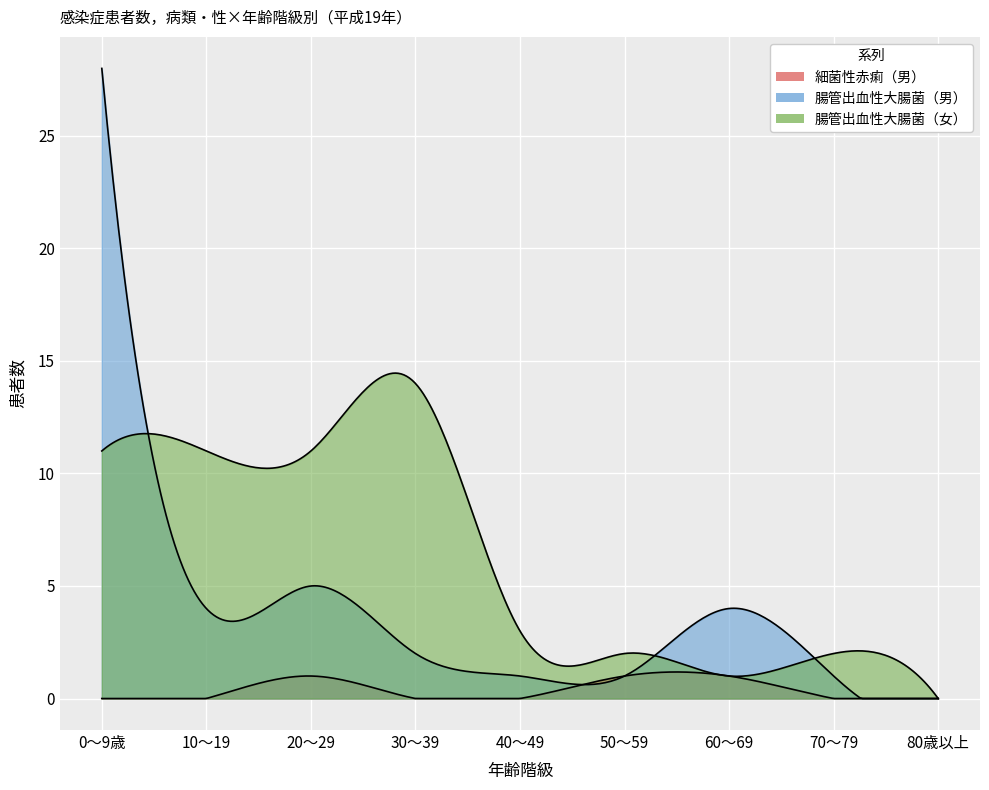

True or false: 腸管出血性大腸菌（女） and 細菌性赤痢（男） intersect in this chart.

False